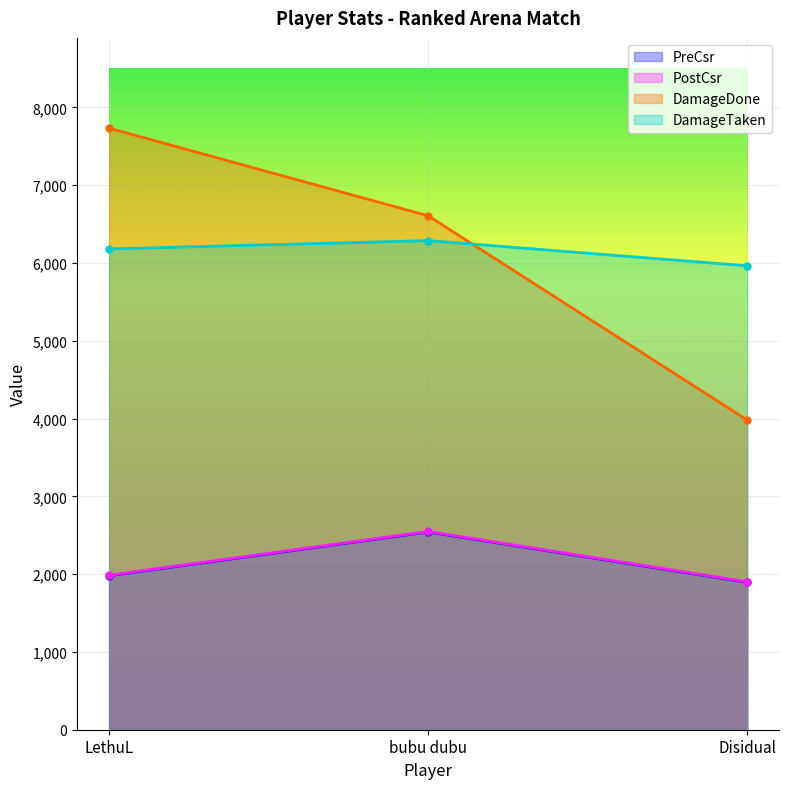

Count the DamageDone values in the range 3981 to 7734.

3